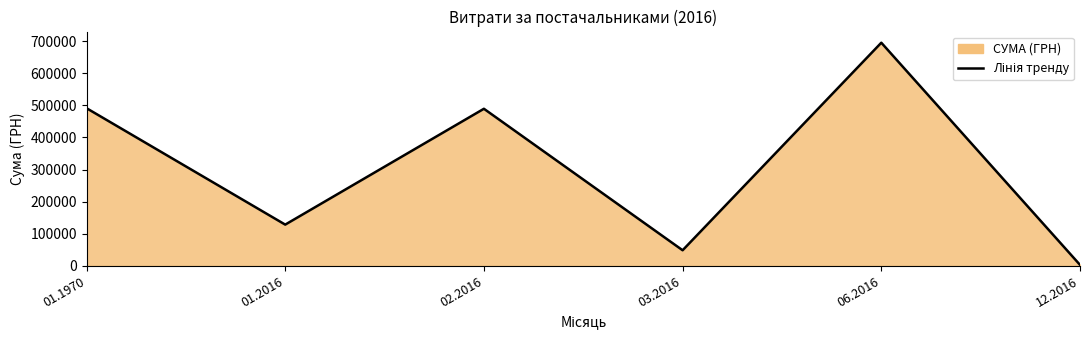

Reading left to right, transcribe all the data shown in this chart.

01.1970=490931.8	01.2016=128360.0	02.2016=489138.7	03.2016=48505.9	06.2016=694867.4	12.2016=3040.0